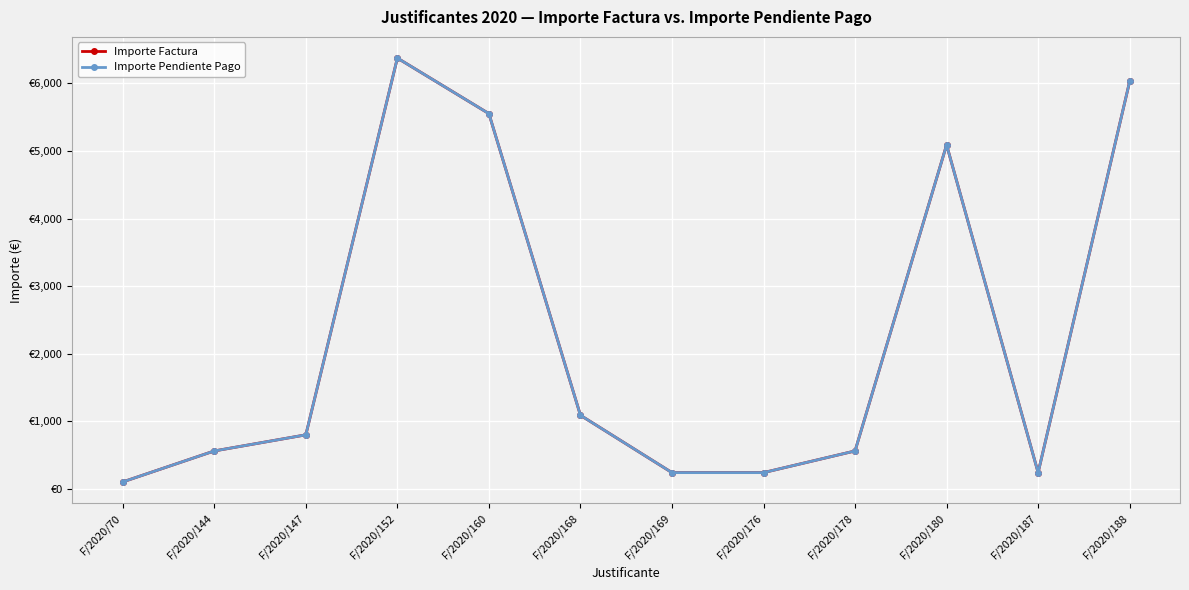

True or false: Importe Pendiente Pago and Importe Factura cross at least once.

False